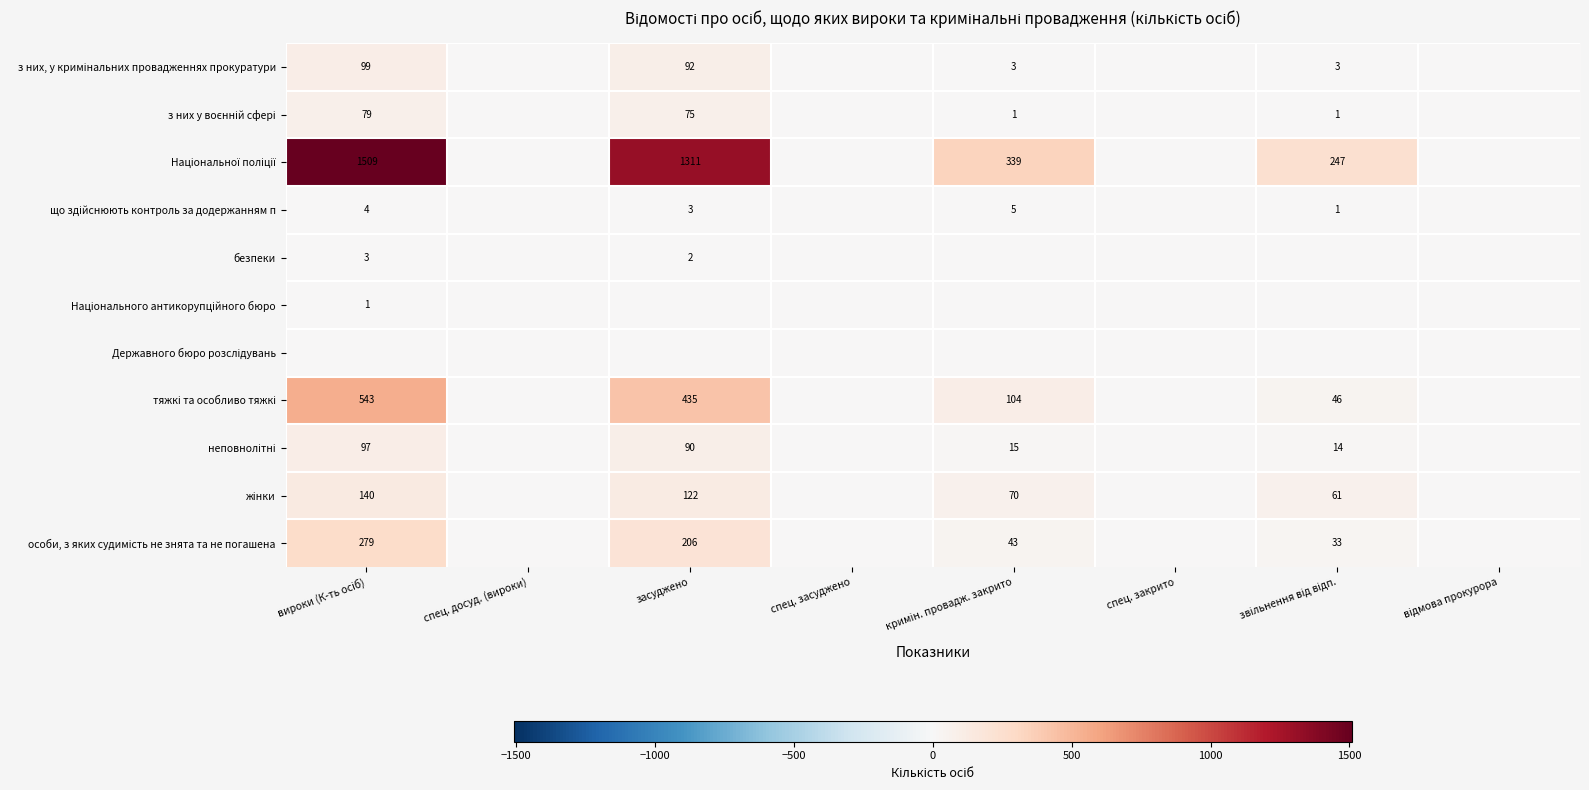

At спец. досуд. (вироки), list the series in order from largest to smallest.

з них, у кримінальних провадженнях прокуратури, з них у воєнній сфері, Національної поліції, що здійснюють контроль за додержанням п, безпеки, Національного антикорупційного бюро, Державного бюро розслідувань, тяжкі та особливо тяжкі, неповнолітні, жінки, особи, з яких судимість не знята та не погашена